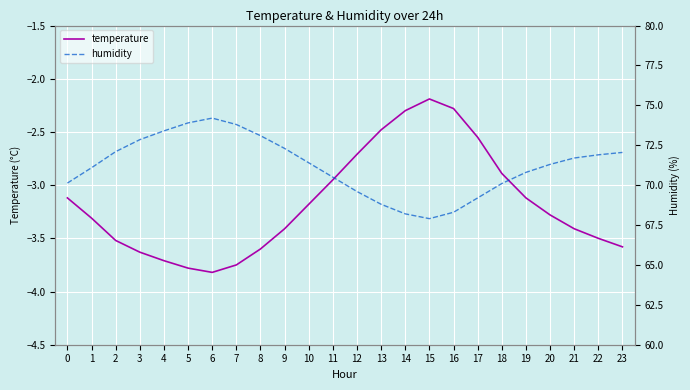

True or false: humidity and temperature intersect in this chart.

False